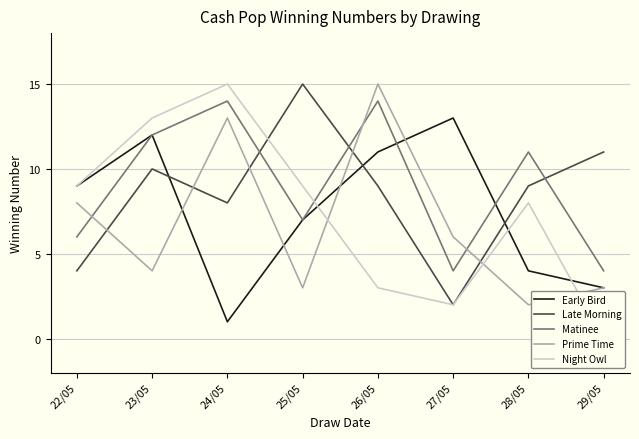

Which series ends up on top after the final intersection of Matinee and Early Bird?

Matinee